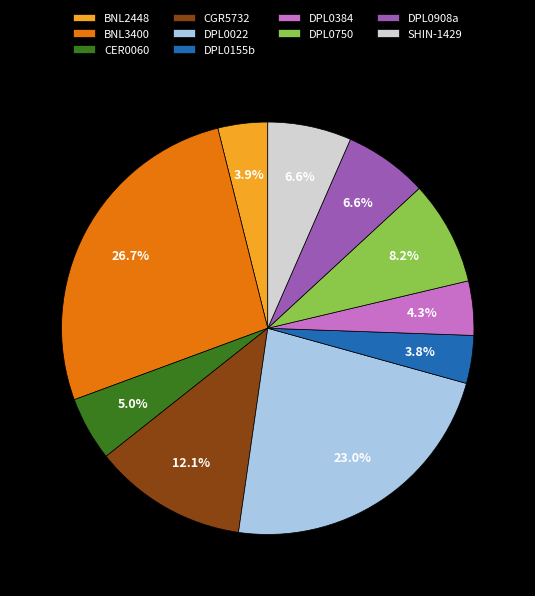

Combined, do BNL2448 and CER0060 account for over 50%?

No